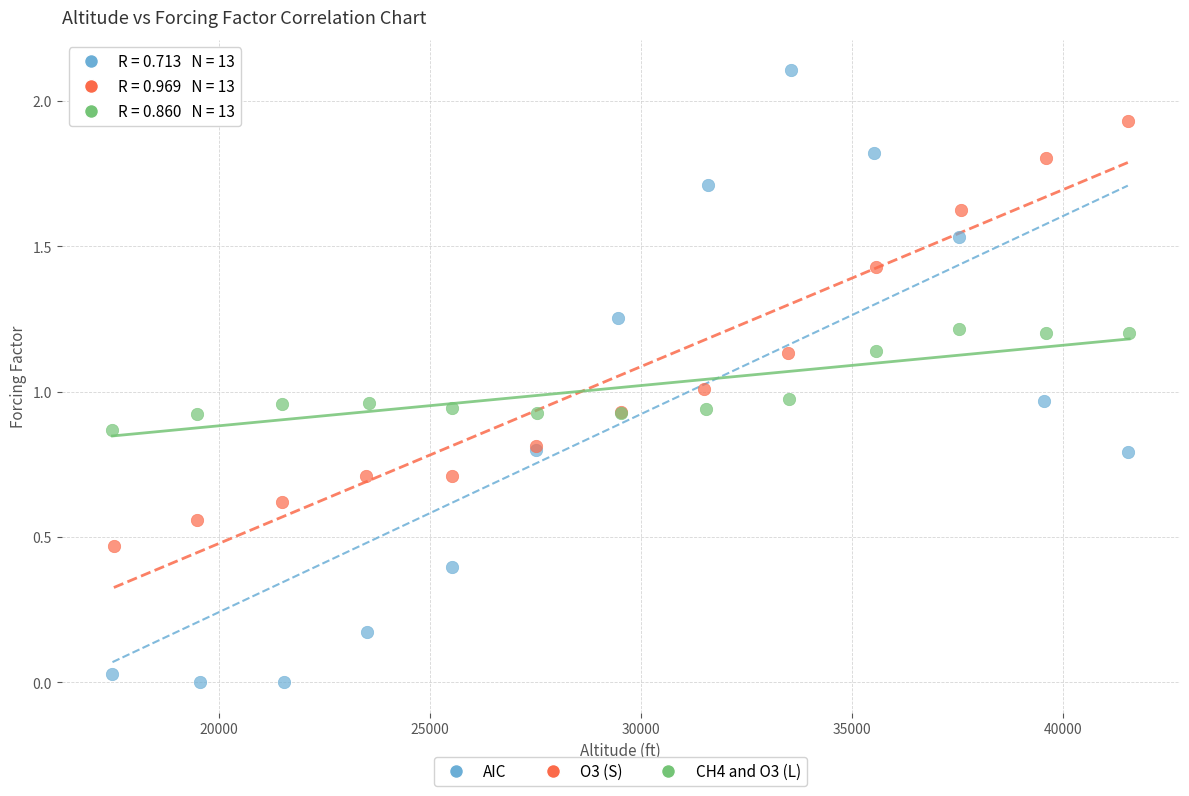

Which series contains the highest Y value?

AIC